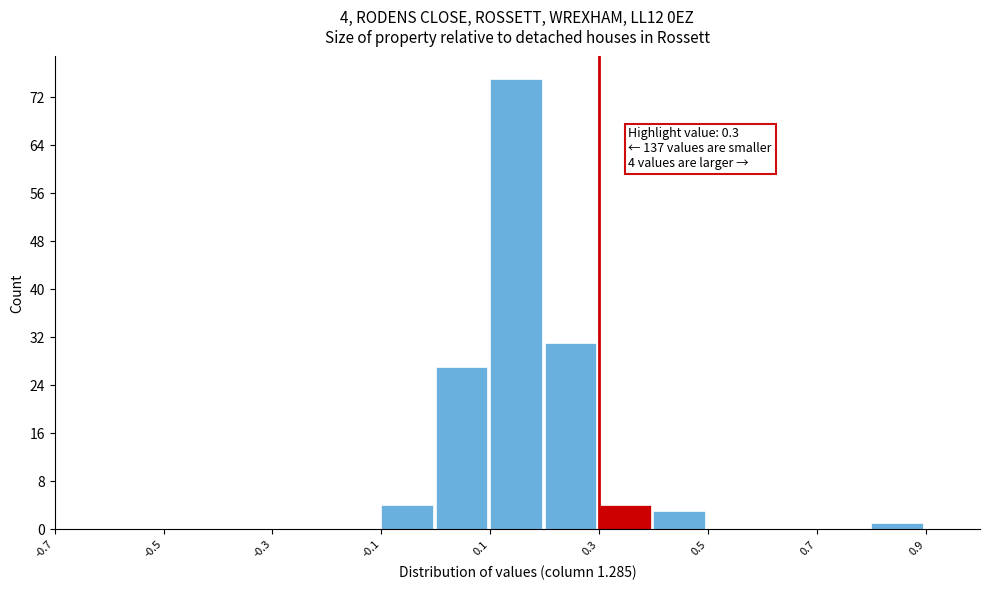

Over which range of the x-axis is the bar tallest?

0.1 to 0.2